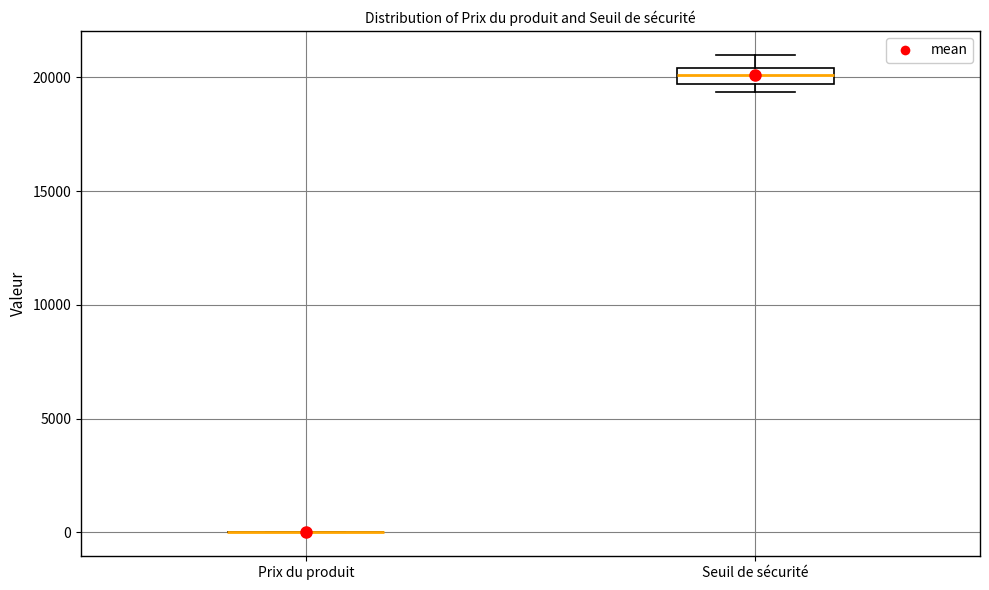

Comparing the boxes themselves (not the whiskers), which one is the tallest?

Seuil de sécurité